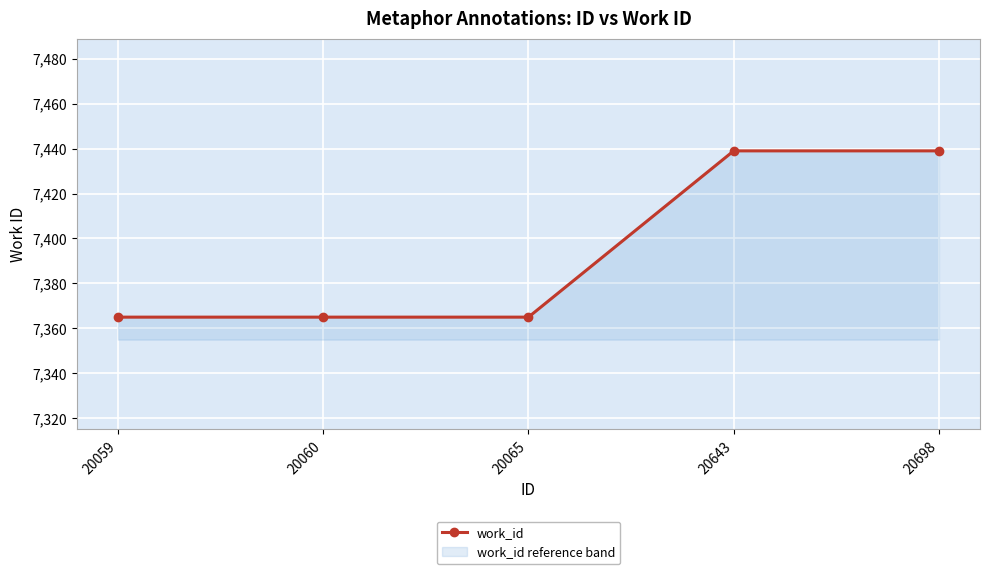

What is the difference between the values at 20643 and 20065?

74